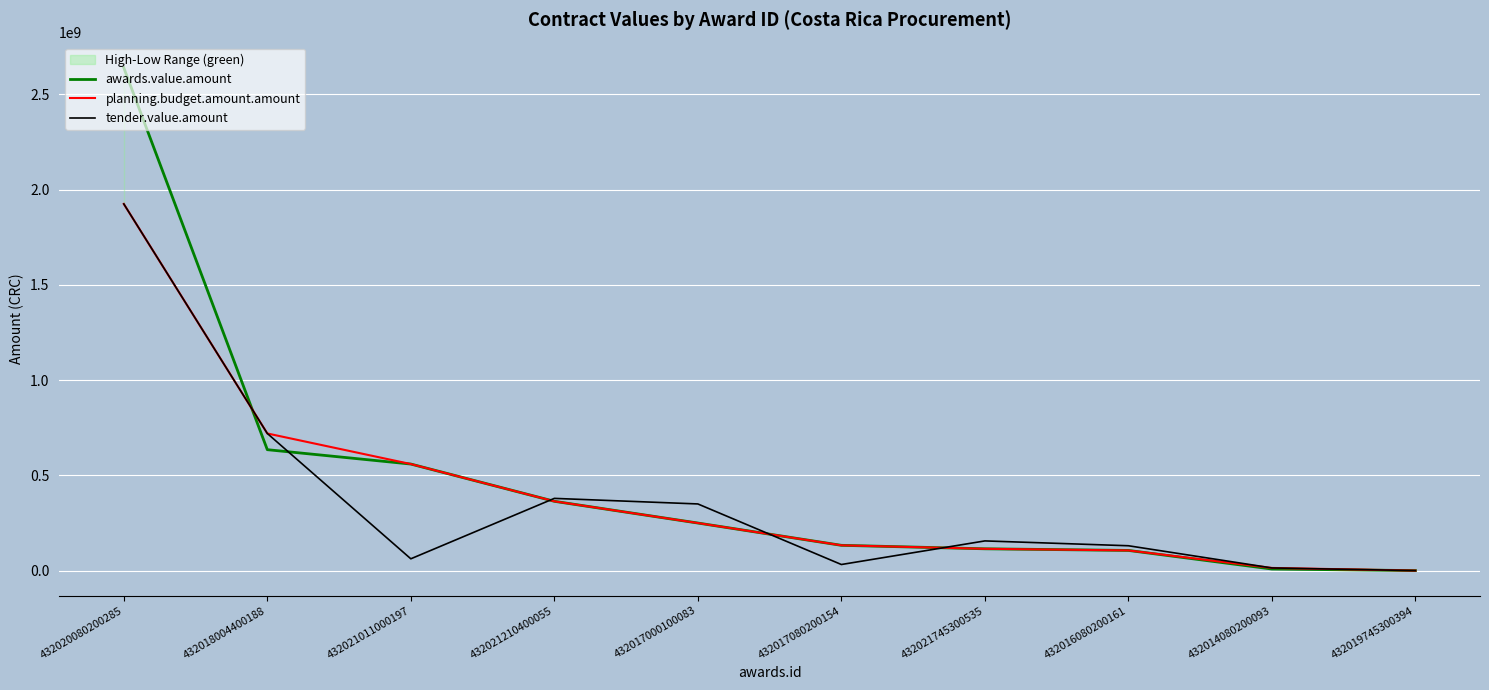

The tender.value.amount series shows 0.3 at 432019745300394. True or false?

False